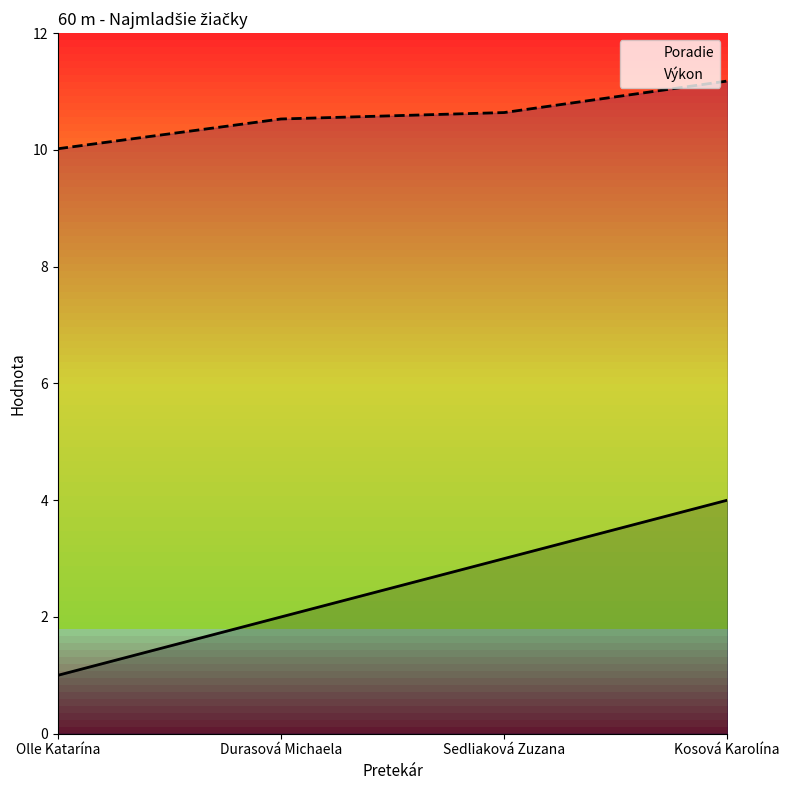

What is the label of the 1st point from the left?

Olle Katarína